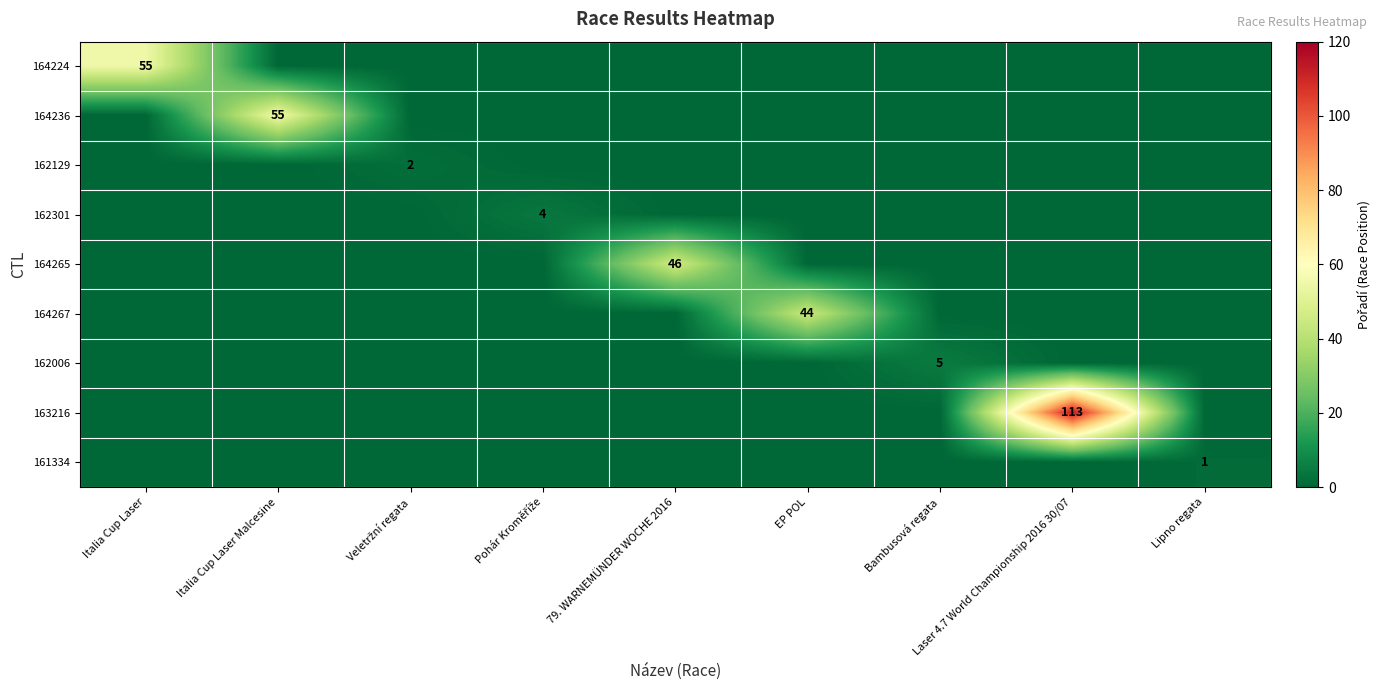

Is it true that 163216 equals 33 at Laser 4.7 World Championship 2016 30/07?

False